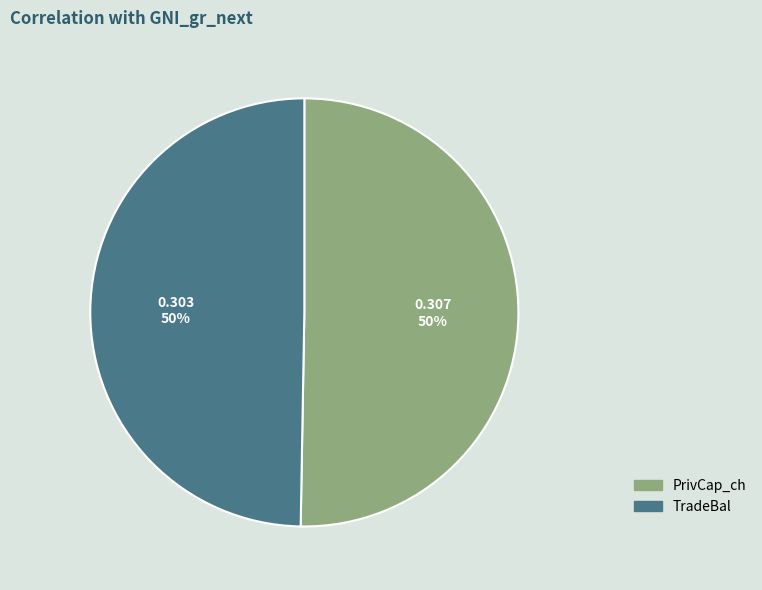

To the nearest percent, what is the combined percentage of TradeBal and PrivCap_ch?

100%